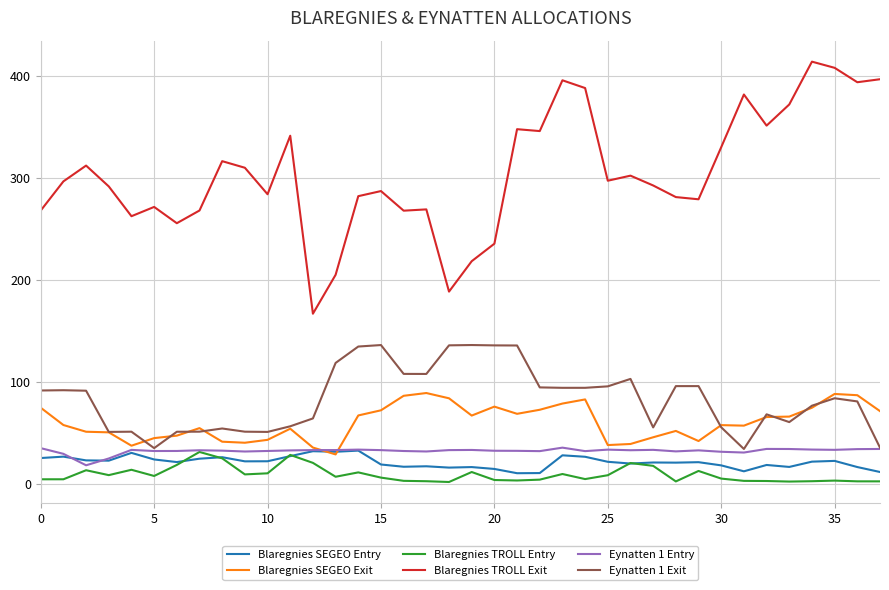

True or false: Blaregnies TROLL Exit and Blaregnies TROLL Entry cross at least once.

False